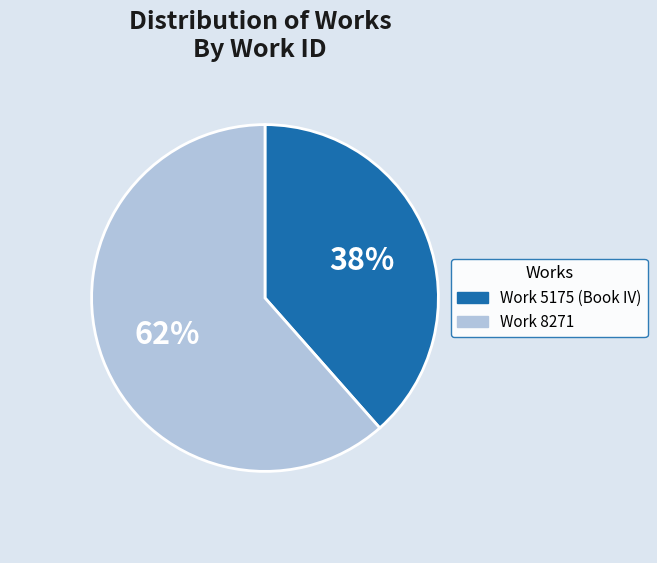

Is it true that Work 5175 (Book IV) is 38% of the pie?

True